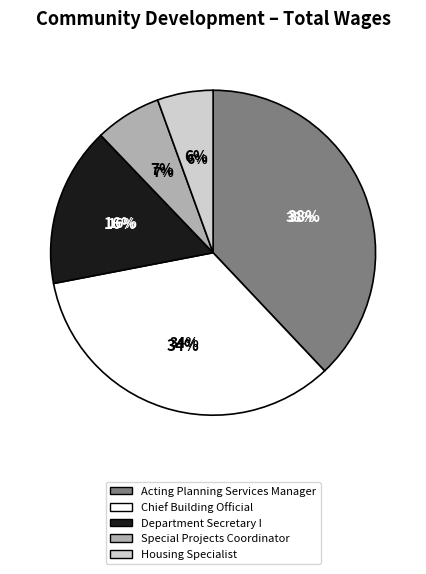

Is there any slice that represents more than half of the pie?

No